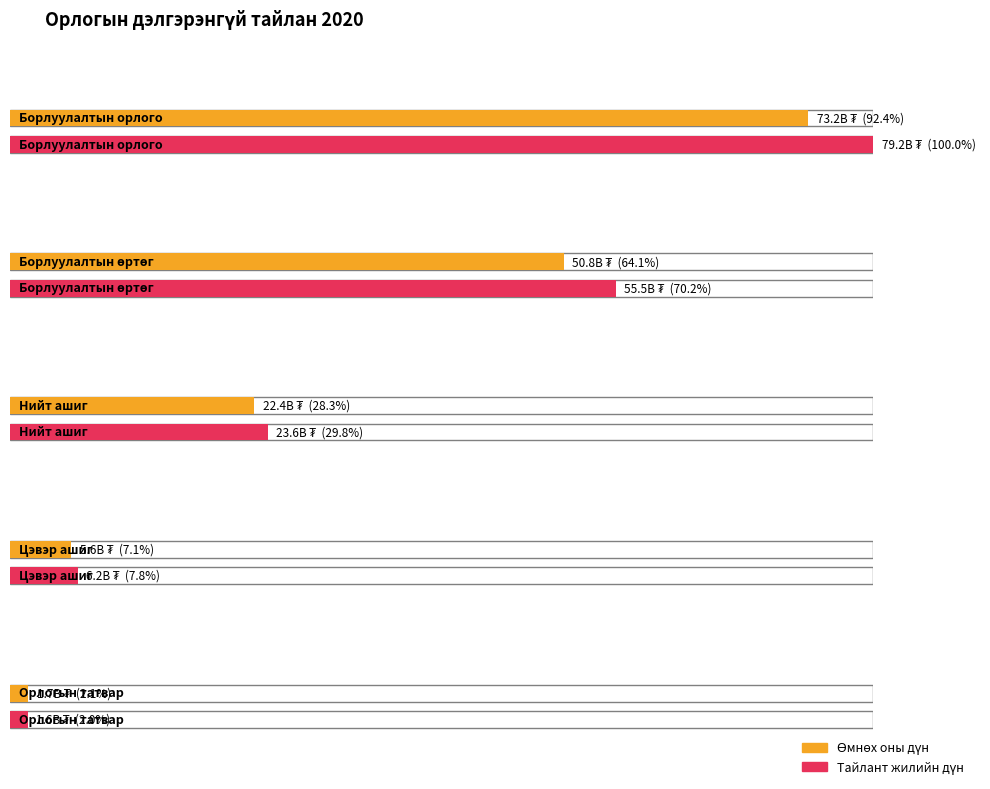

Which has a higher value, Борлуулалтын өртөг or Нийт ашиг?

Борлуулалтын өртөг